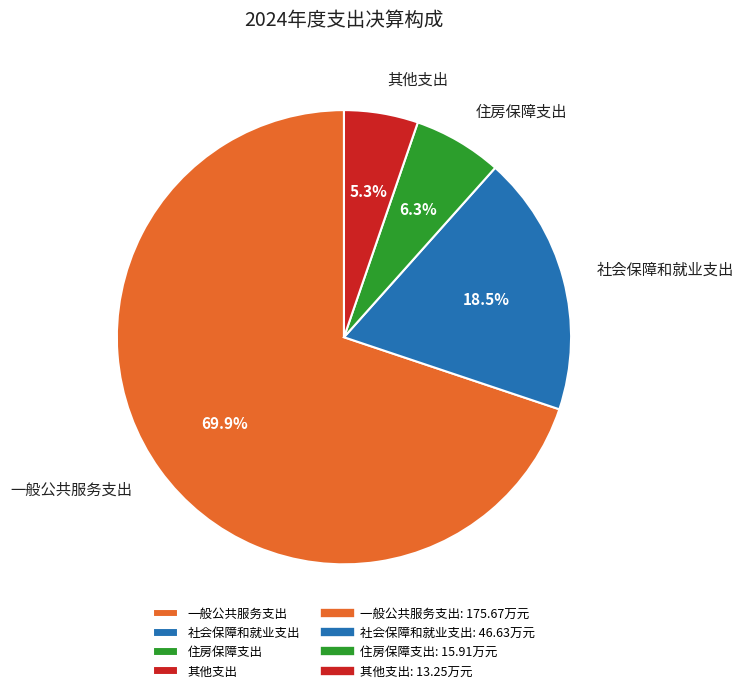

Is there a majority slice in this chart?

Yes